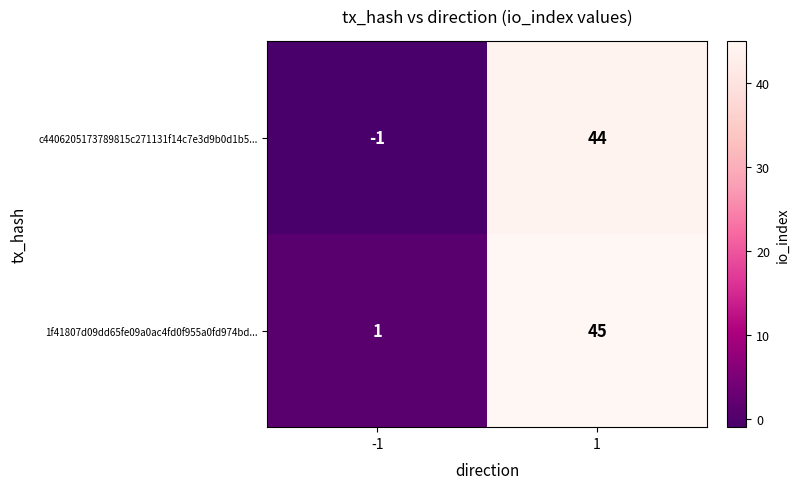

Which series has the largest total across all categories?

1f41807d09dd65fe09a0ac4fd0f955a0fd974bd...